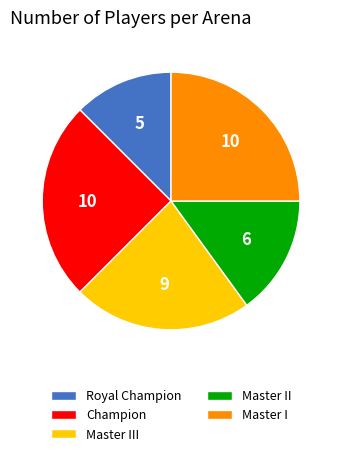

What is the smallest slice in the pie chart?

Royal Champion